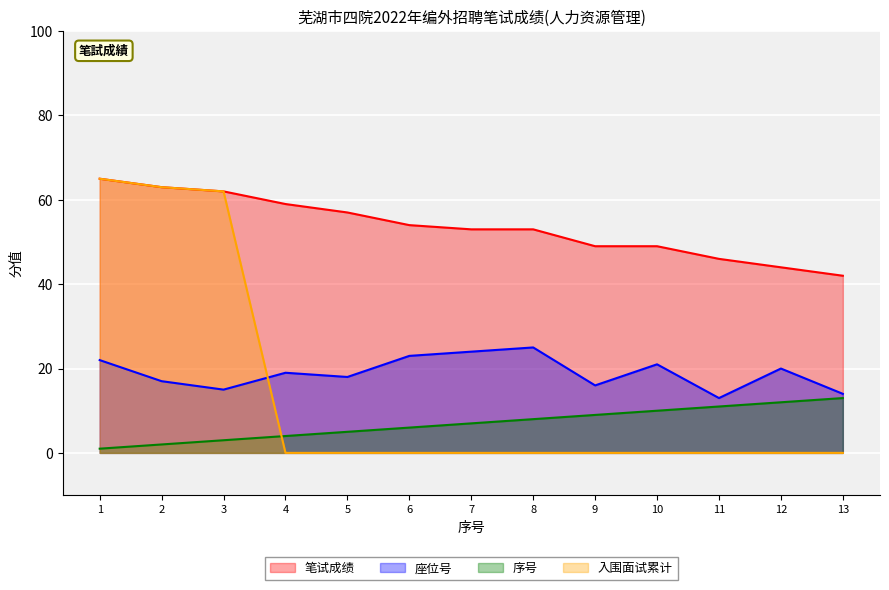

Which series has the largest total across all categories?

笔试成绩